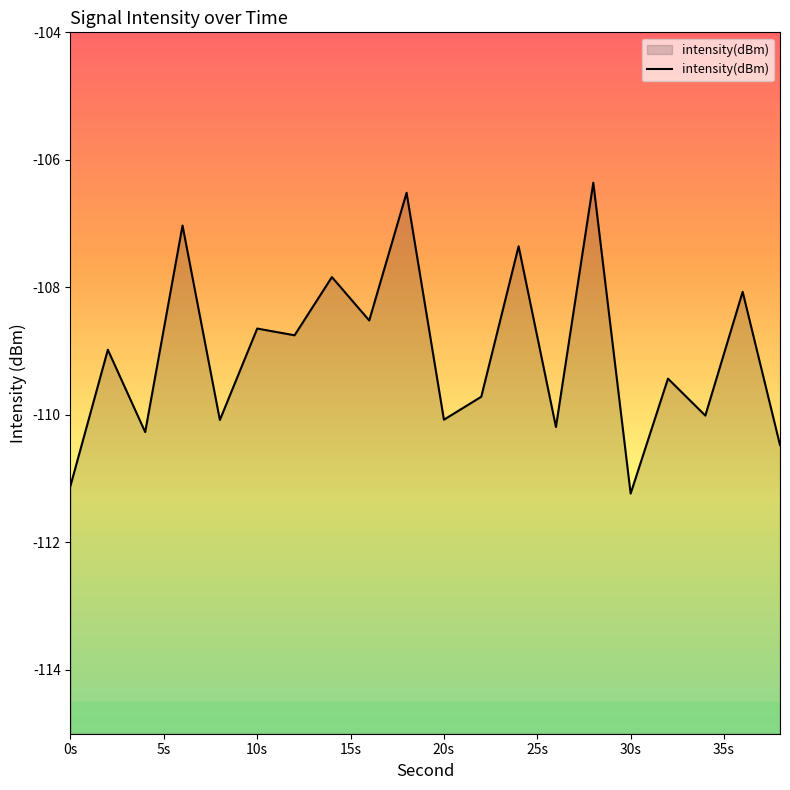

Reading left to right, list all the values displayed in this chart.

-111.1	-109.0	-110.3	-107.0	-110.1	-108.6	-108.8	-107.8	-108.5	-106.5	-110.1	-109.7	-107.4	-110.2	-106.4	-111.2	-109.4	-110.0	-108.1	-110.5